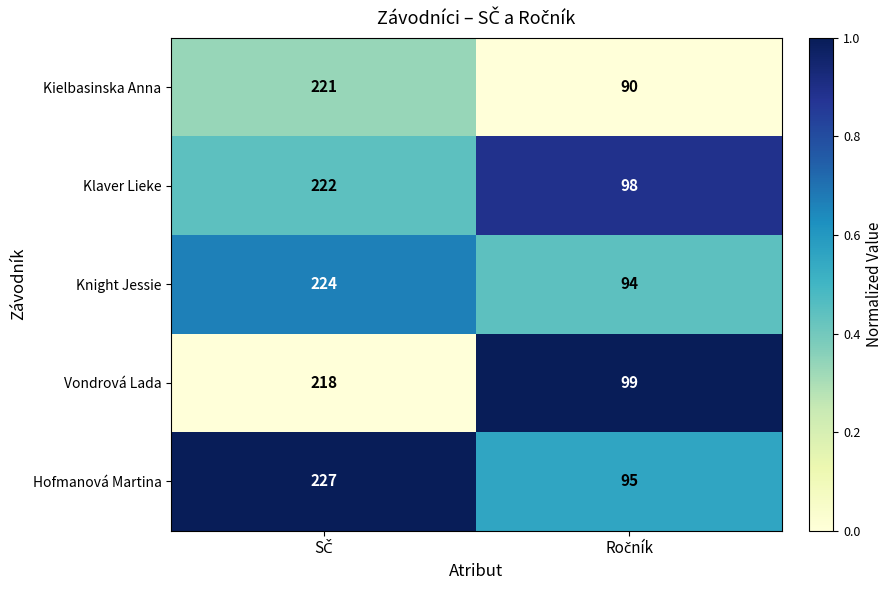

Reading right to left, what are all the values shown in this chart?

Kielbasinska Anna: 90	221
Klaver Lieke: 98	222
Knight Jessie: 94	224
Vondrová Lada: 99	218
Hofmanová Martina: 95	227